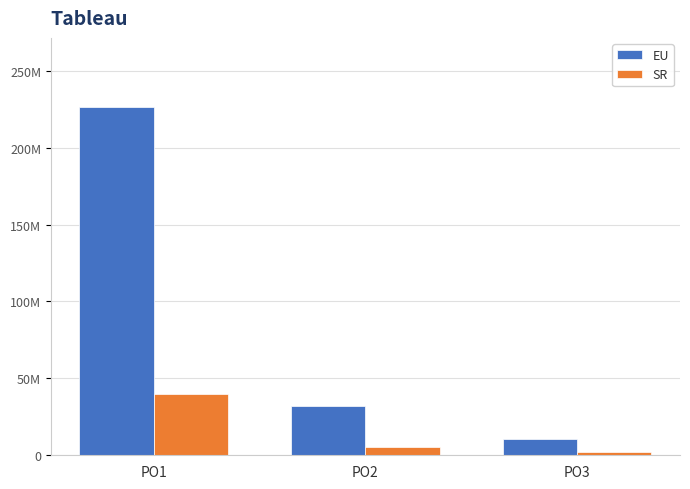

Are the bars grouped side by side (vs. stacked)?

Yes